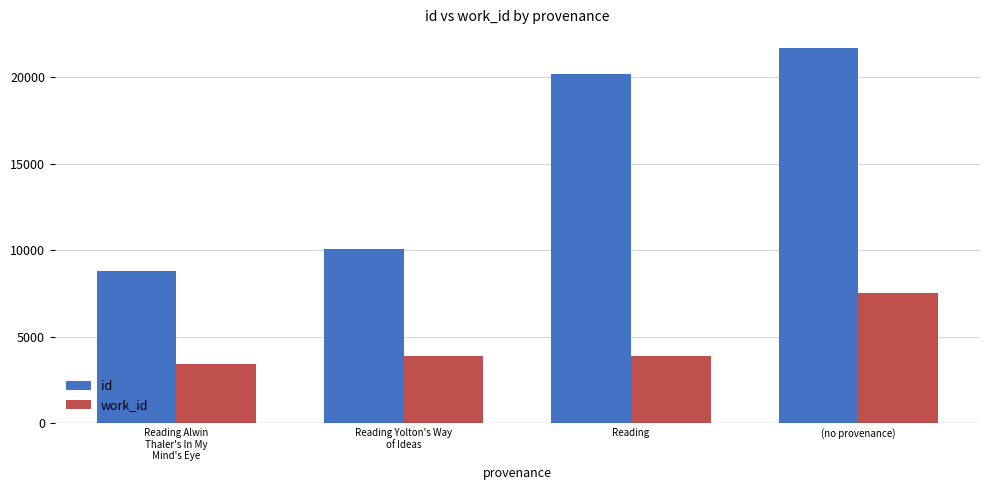

What is the spread (max minus min) of values at Reading?

16291